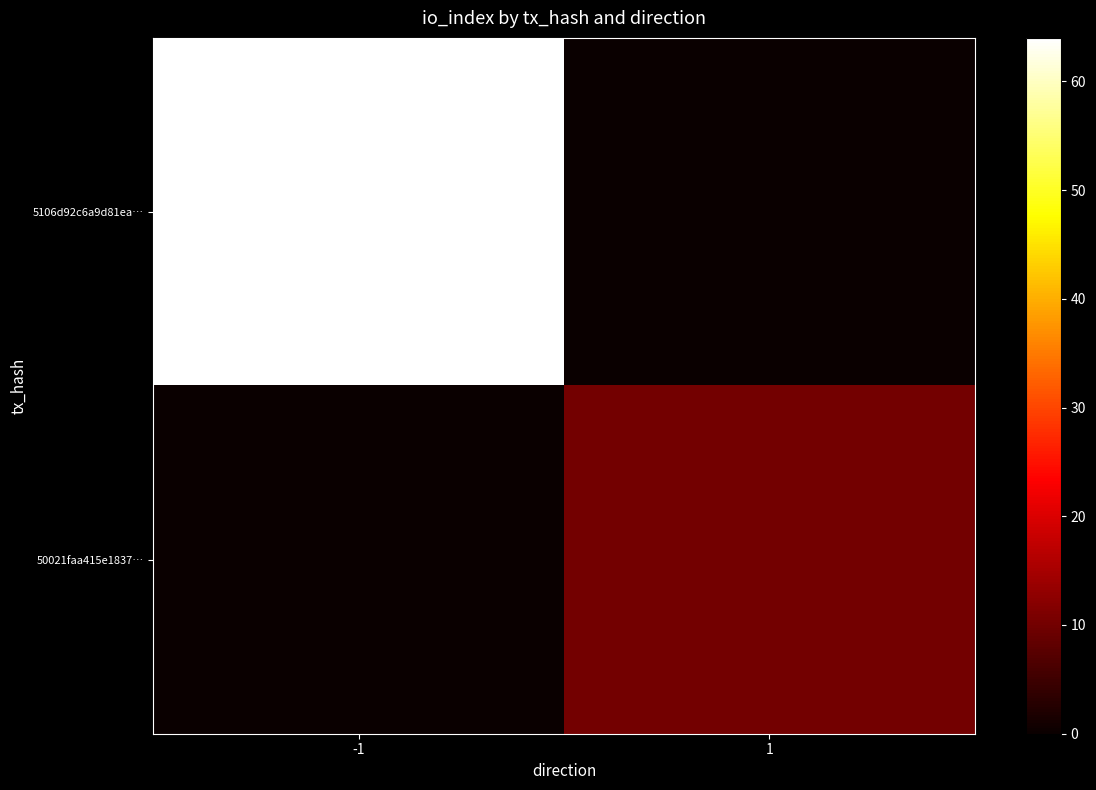

Reading left to right, transcribe all the data shown in this chart.

5106d92c6a9d81ea…: -1=64	1=0
50021faa415e1837…: -1=0	1=10